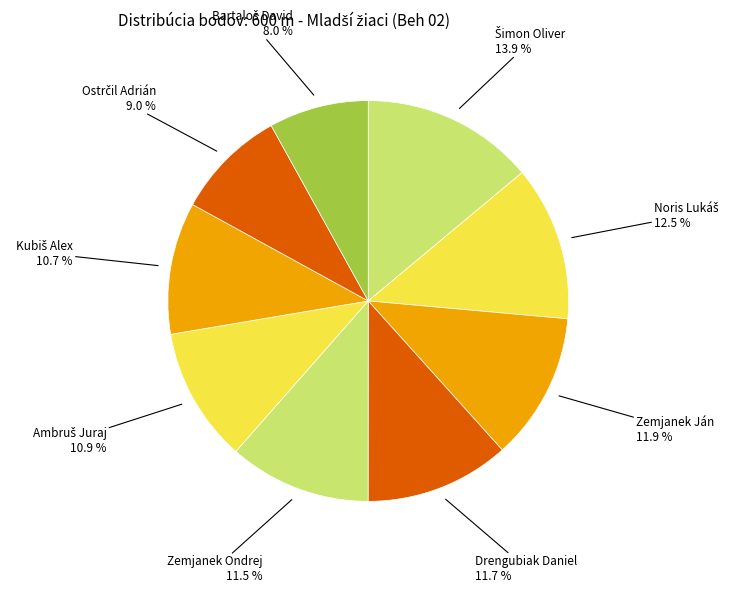

Is there a majority slice in this chart?

No